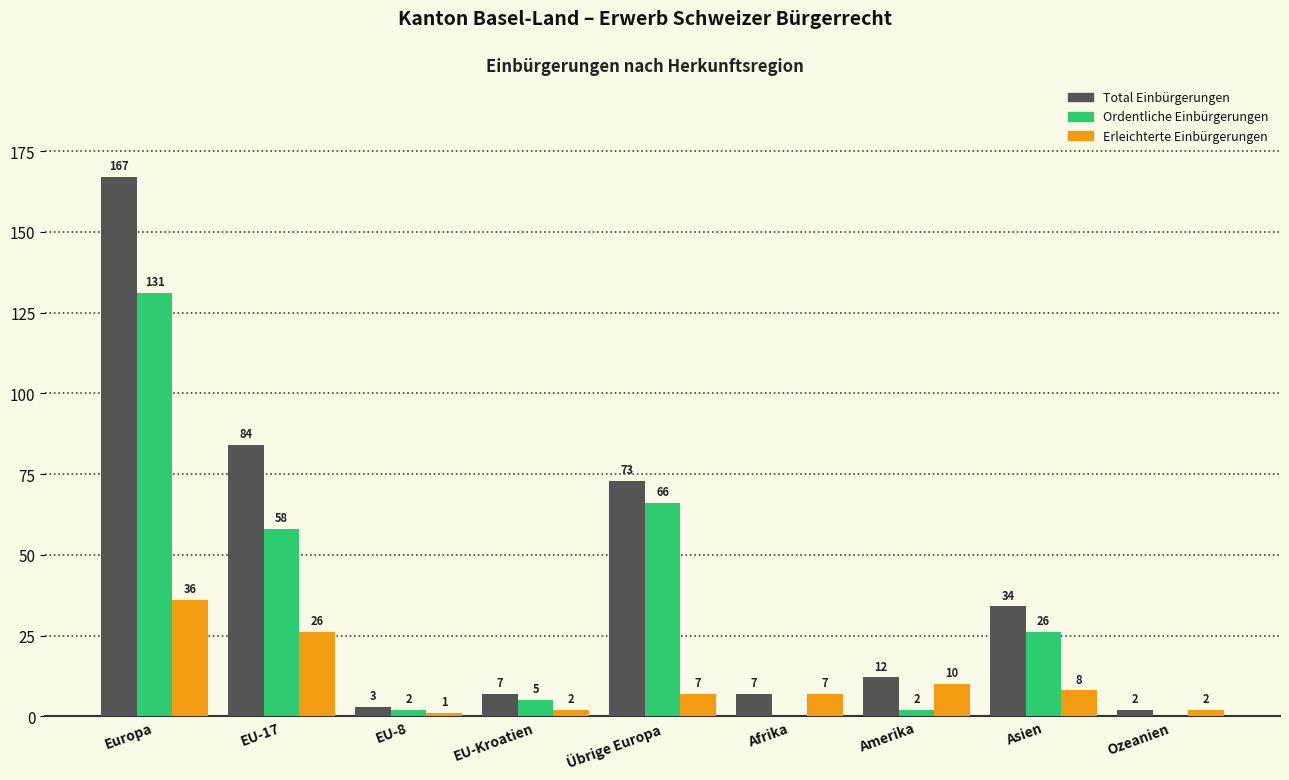

How many groups of bars are there?

9